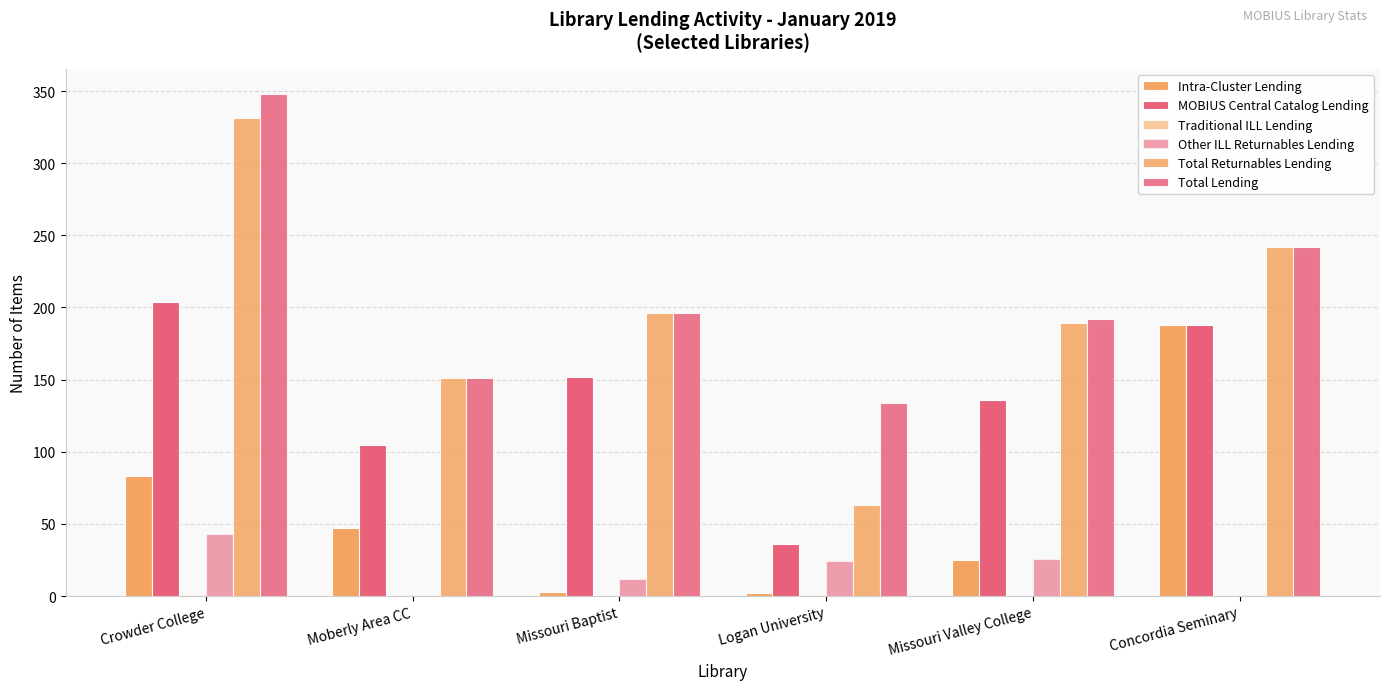

Which label corresponds to the largest value in the chart?

Crowder College